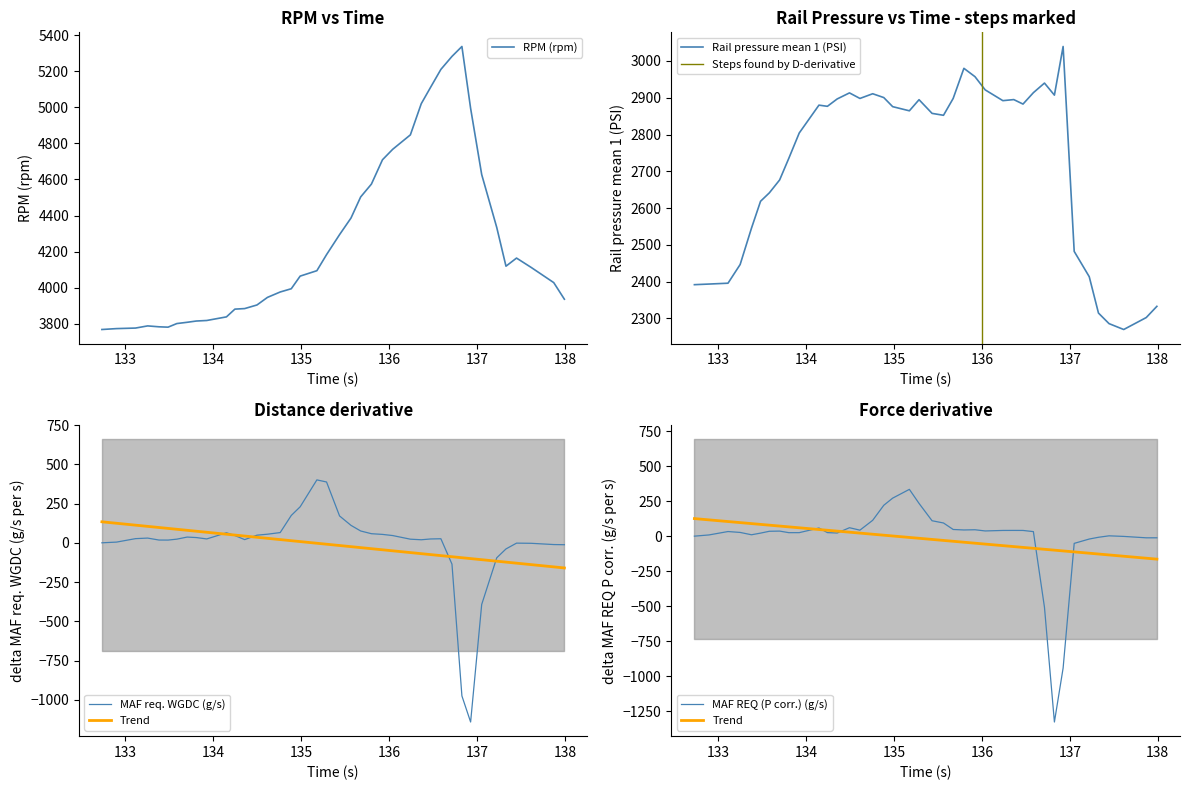

Rank the series by their maximum value, from lowest to highest.

MAF REQ (P corr.) (g/s), MAF req. WGDC (g/s), Rail pressure mean 1 (PSI), RPM (rpm)